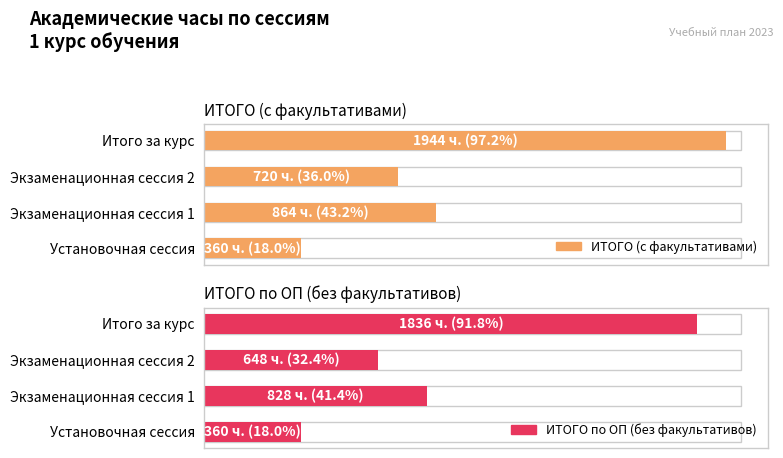

At how many categories does at least one series exceed 908?

1